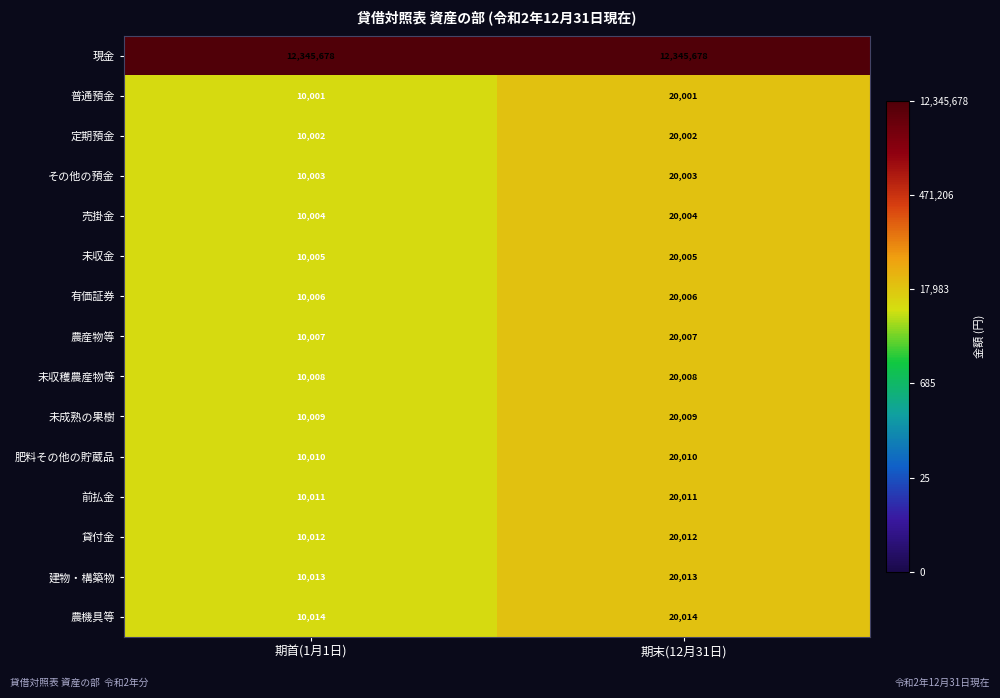

At which category is the sum across all series the highest?

期末(12月31日)